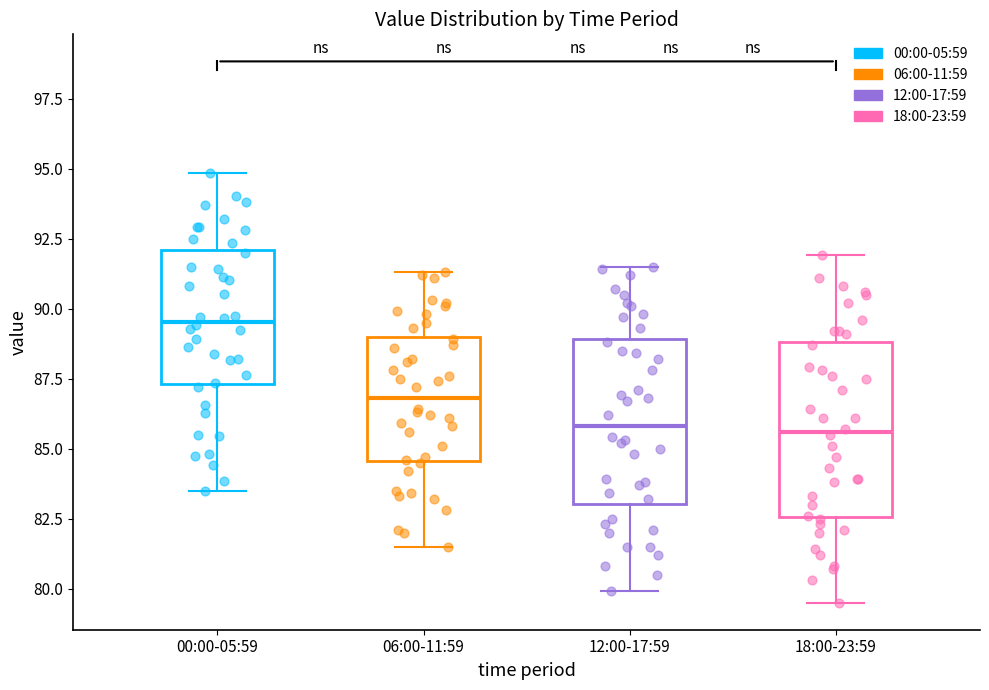

Reading left to right, transcribe this box plot: for each box, give where its median line is, the range the box spans, and where its two whiskers end, as read against the y-axis. The values are not printed on the chart, so give them approximately, as read against the axis.

00:00-05:59: median 89.5, box 87.5 to 92.0, whiskers 83.5 to 95.0
06:00-11:59: median 87.0, box 84.5 to 89.0, whiskers 81.5 to 91.5
12:00-17:59: median 86.0, box 83.0 to 89.0, whiskers 80.0 to 91.5
18:00-23:59: median 85.5, box 82.5 to 89.0, whiskers 79.5 to 92.0